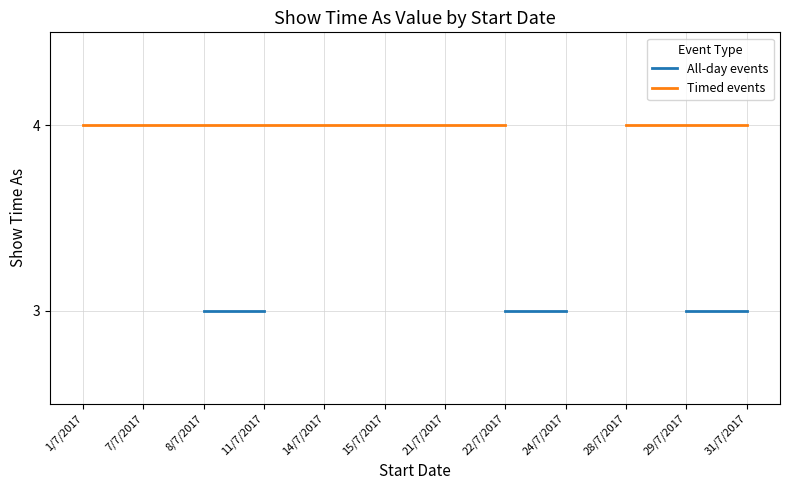

What position from the right is 21/7/2017?

6